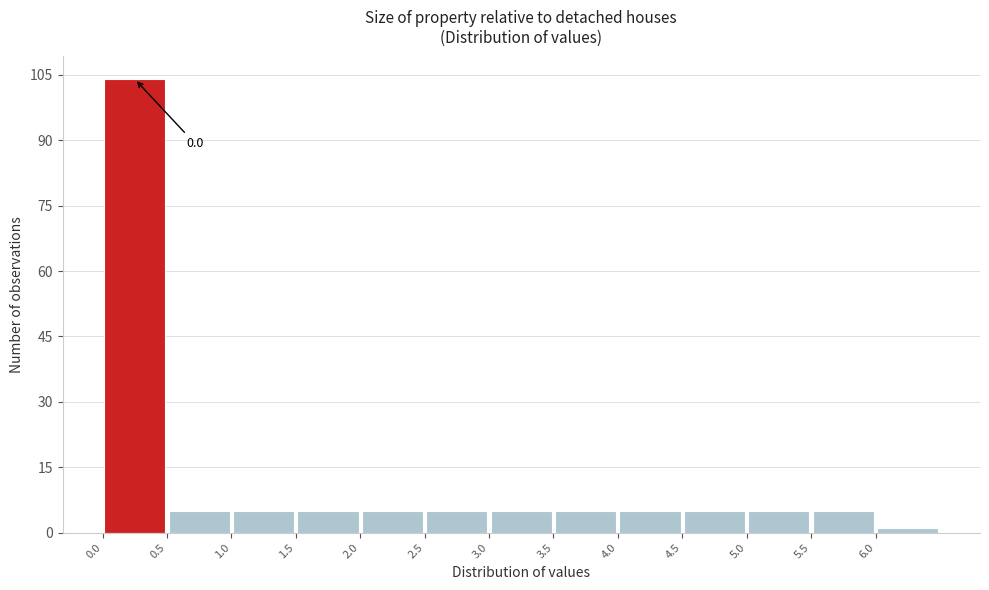

Over which range of the x-axis is the bar tallest?

0.0 to 0.5